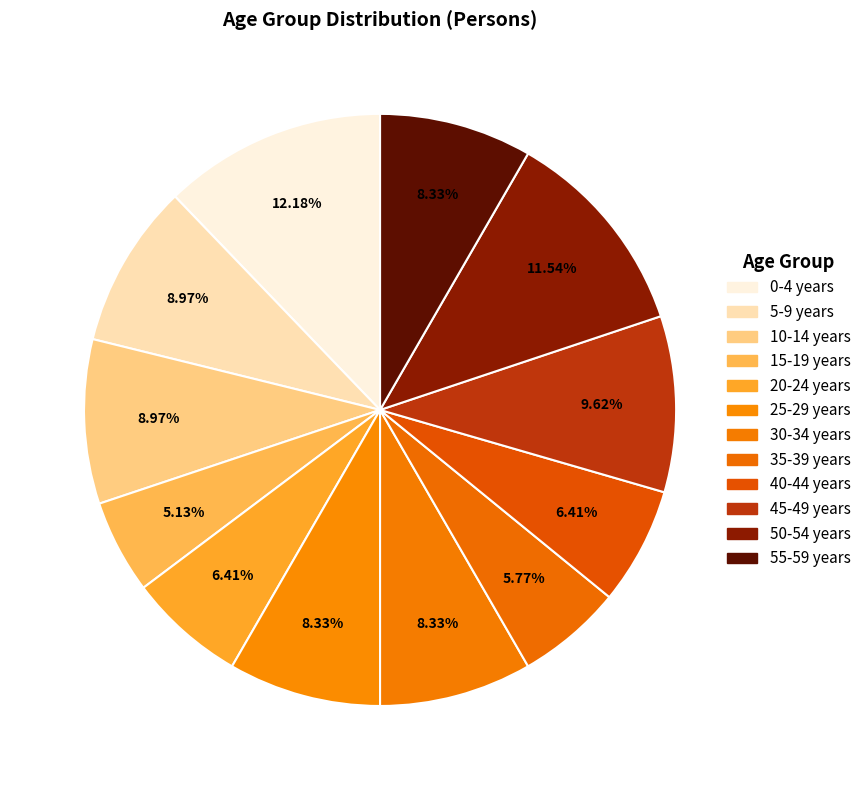

To the nearest percent, what is the difference between the 15-19 years and 25-29 years slice percentages?

3%